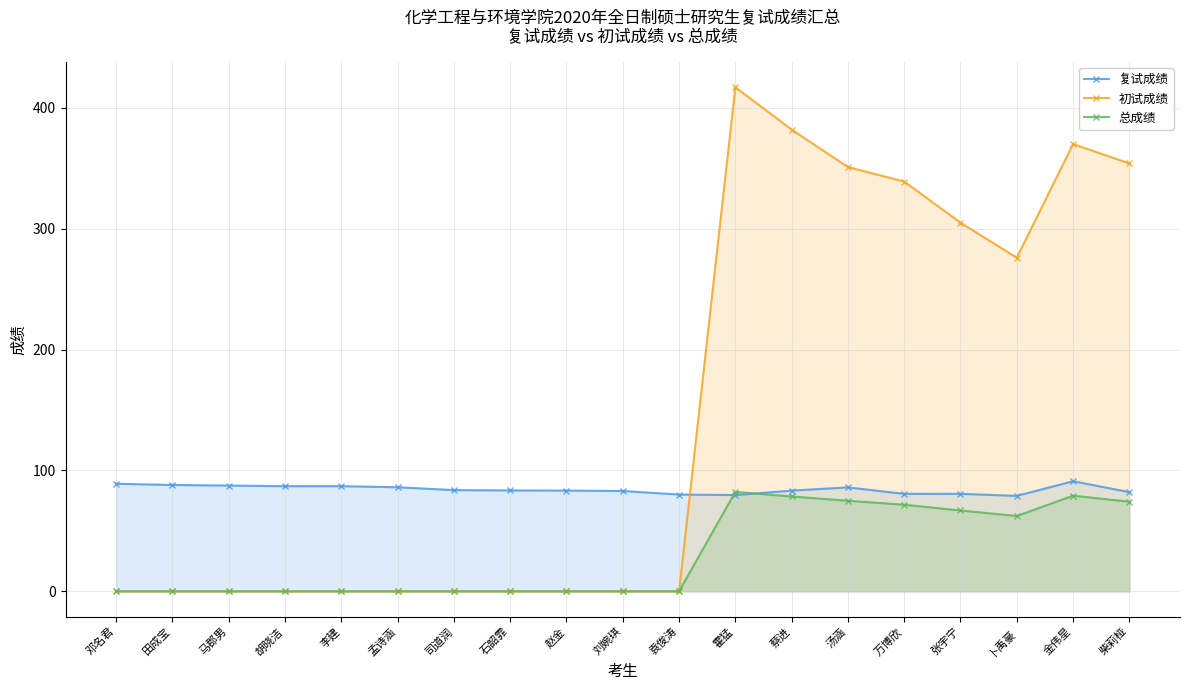

List the labels in order of 总成绩 value, smallest first.

邓名君, 田成宝, 马郡男, 胡晓洁, 李建, 孟诗涵, 司道润, 石韶霏, 赵金, 刘婉琪, 袁俊涛, 卜禹豪, 张宇宁, 万博欣, 柴莉桠, 汤涵, 蔡进, 金伟星, 霍猛